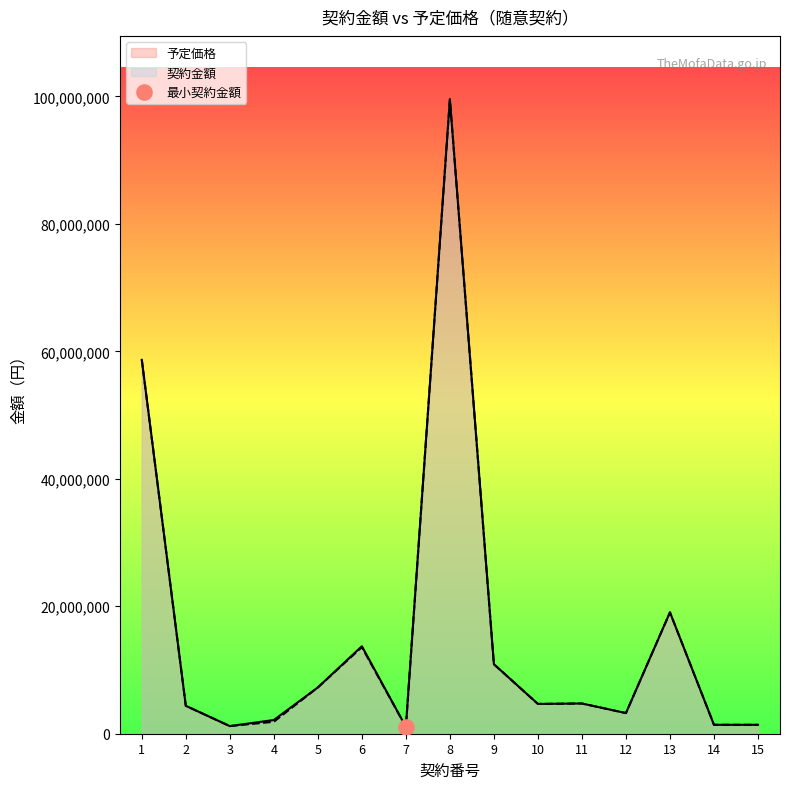

Which series has the largest total across all categories?

予定価格